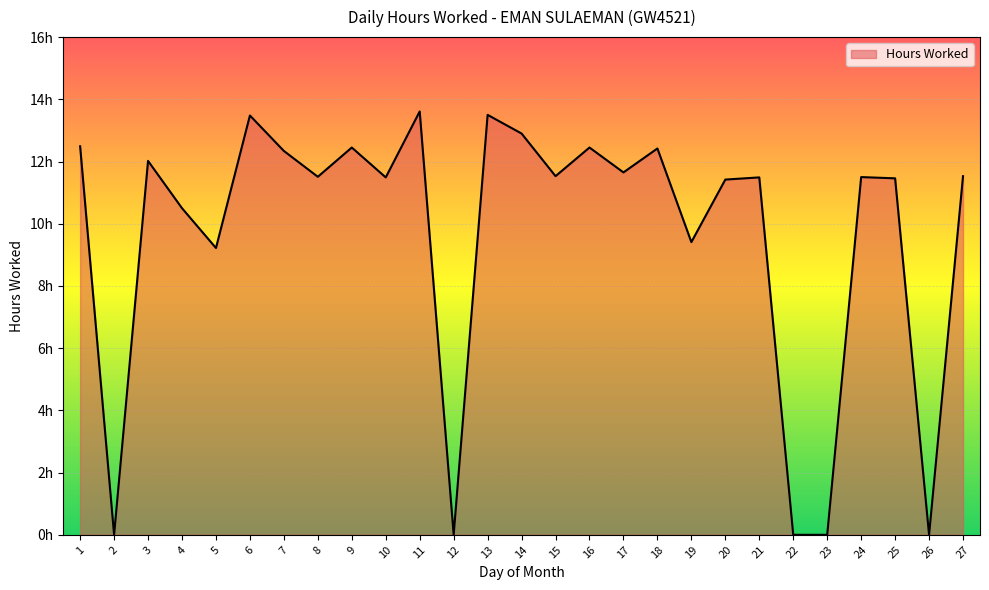

Is it true that the value at 17 is 11.7?

True